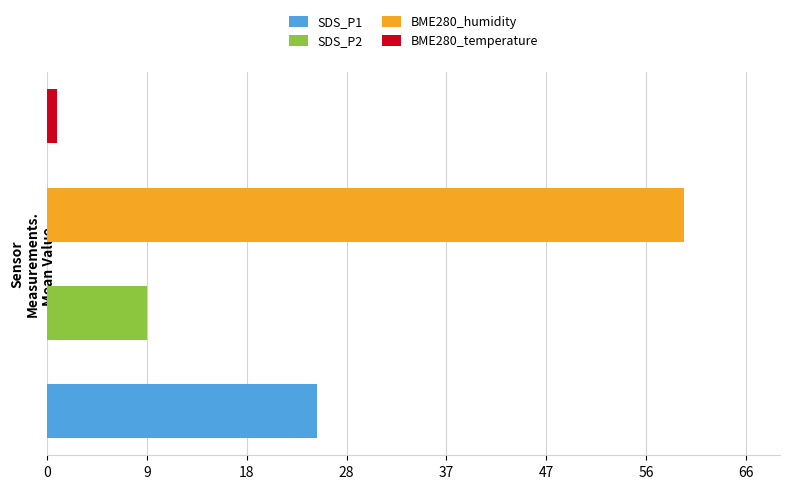

The BME280_temperature series shows 1.0 at 1106. True or false?

True